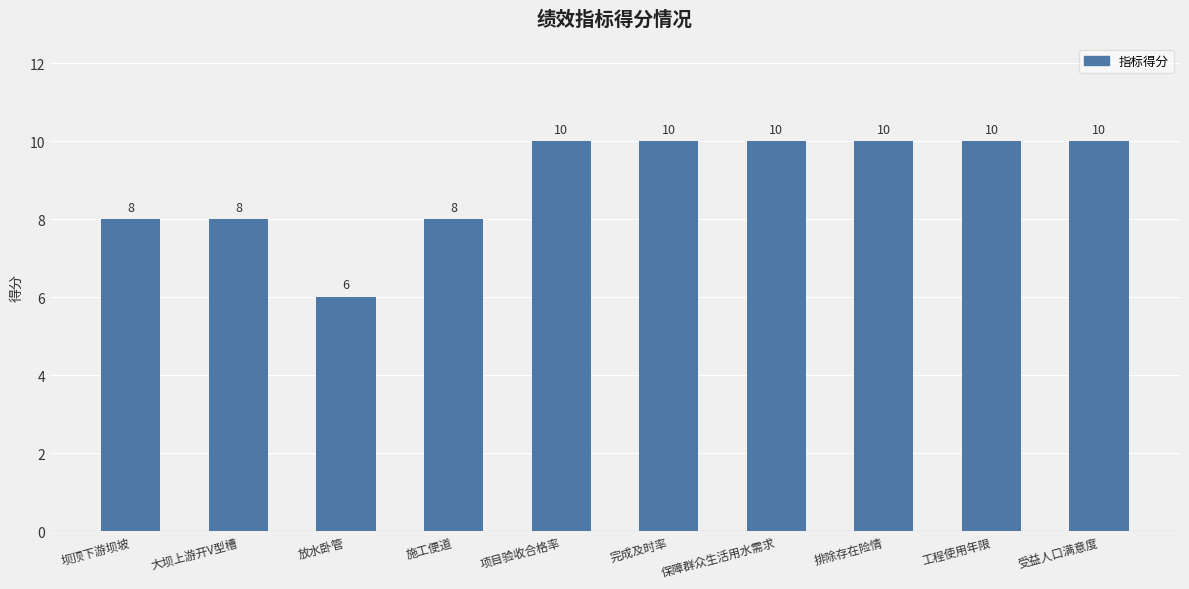

The value at 大坝上游开V型槽 is 12. True or false?

False